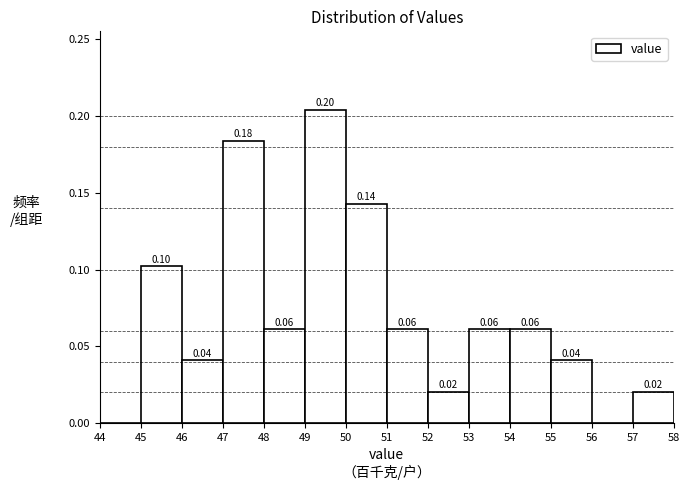

Which range on the x-axis has the tallest bar?

49 to 50